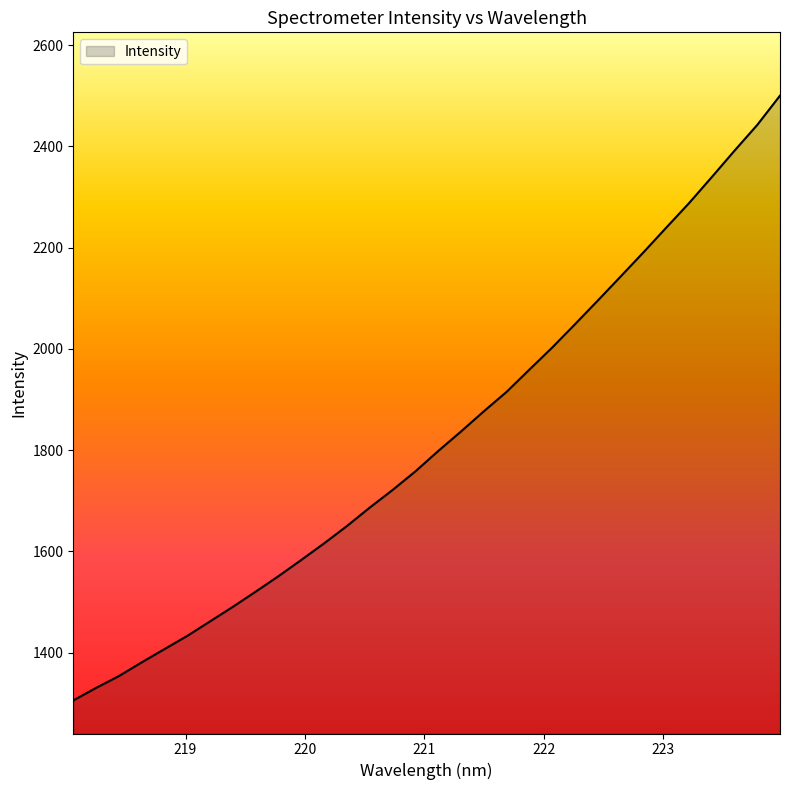

Does the chart display data point markers on the line(s)?

No